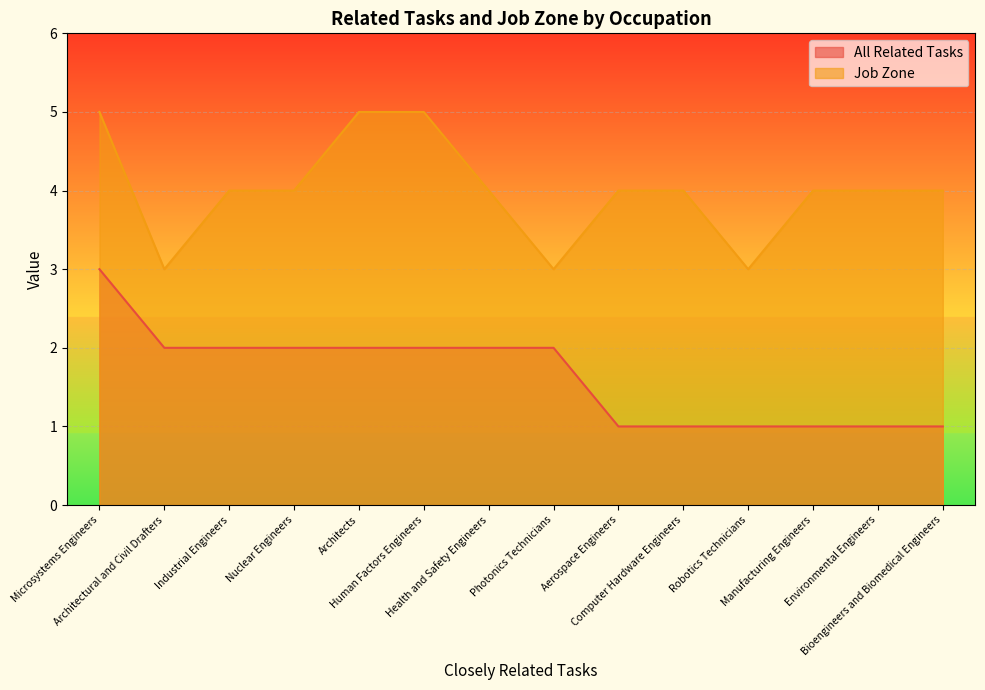

At which label does Job Zone first exceed 4?

Microsystems Engineers